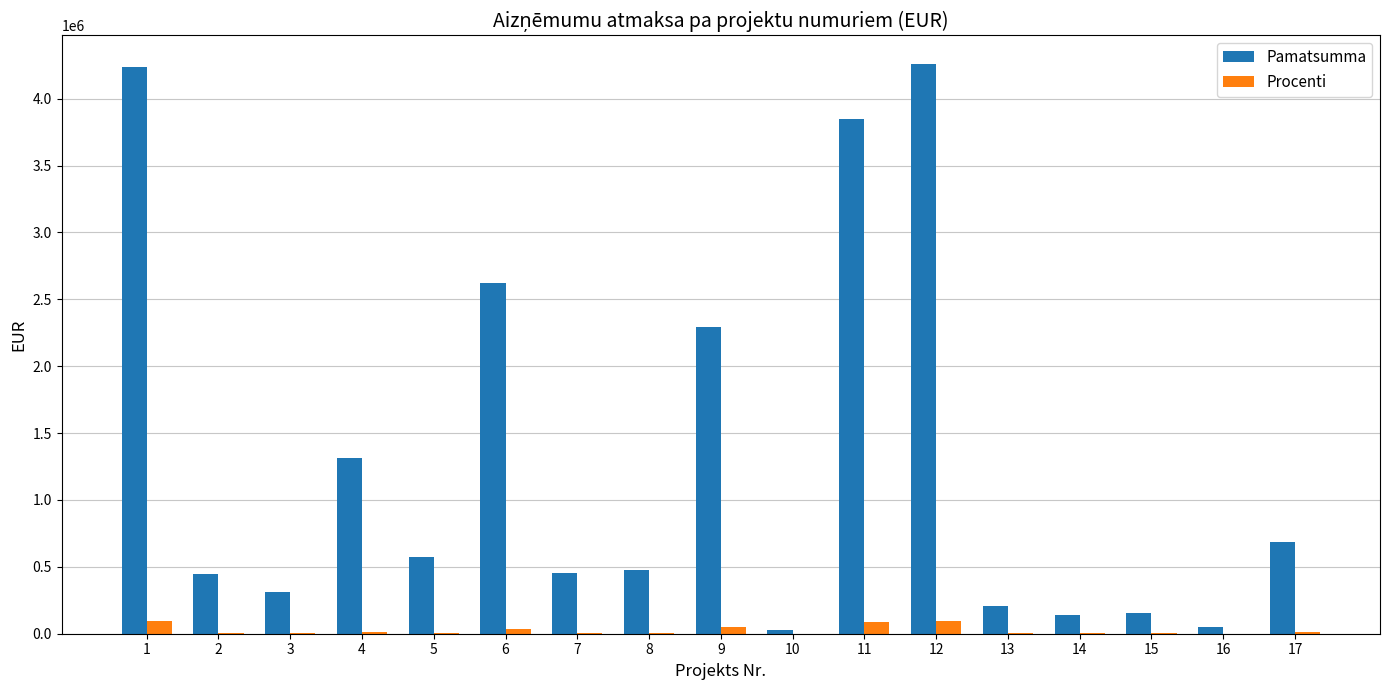

What is the greatest value displayed?

4260273.4